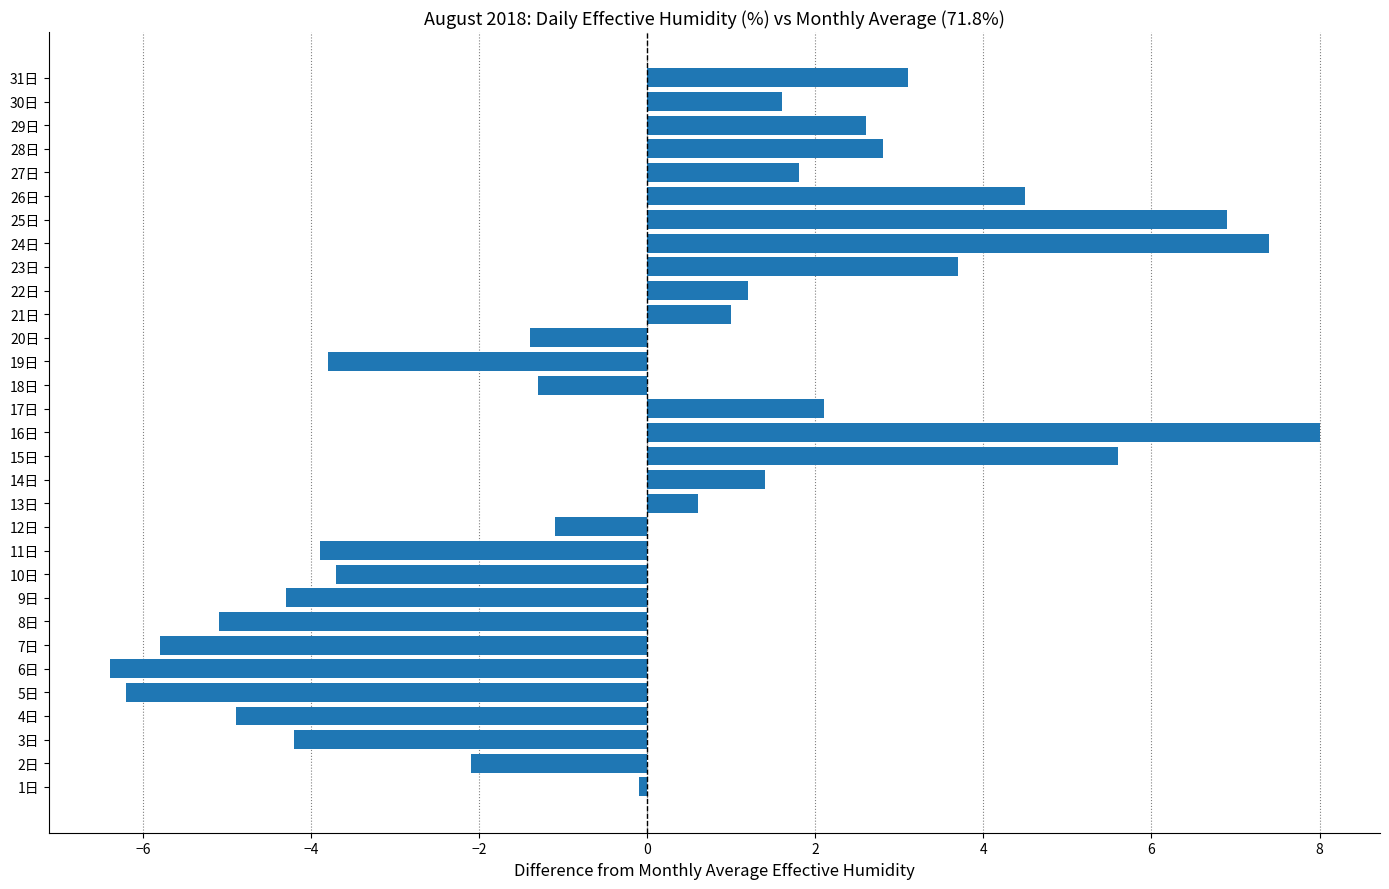

What is the difference between the values at 29日 and 2日?

4.7